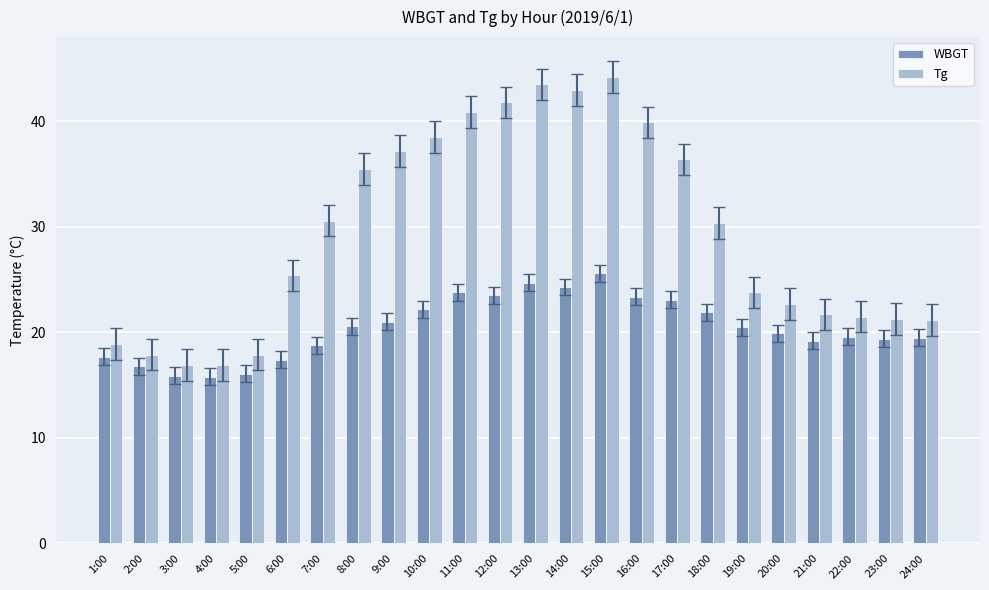

What is the difference between the Tg values at 14:00 and 18:00?

12.6